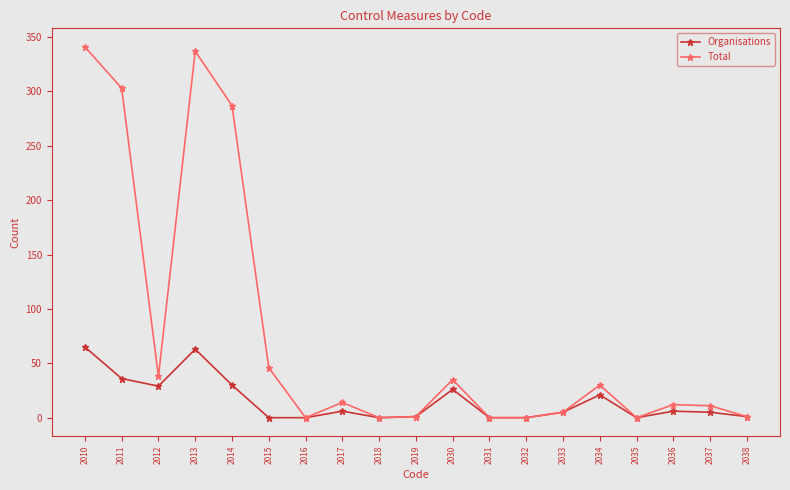

What is the approximate value of Total at 2012?

38